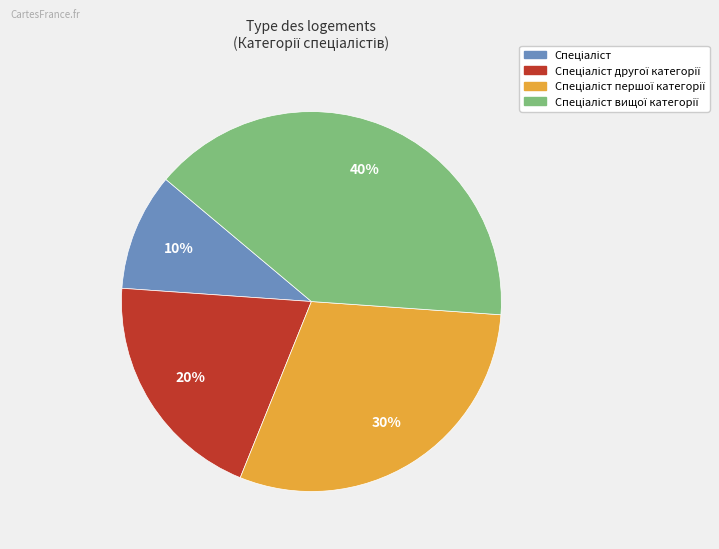

Does any single category account for the majority?

No